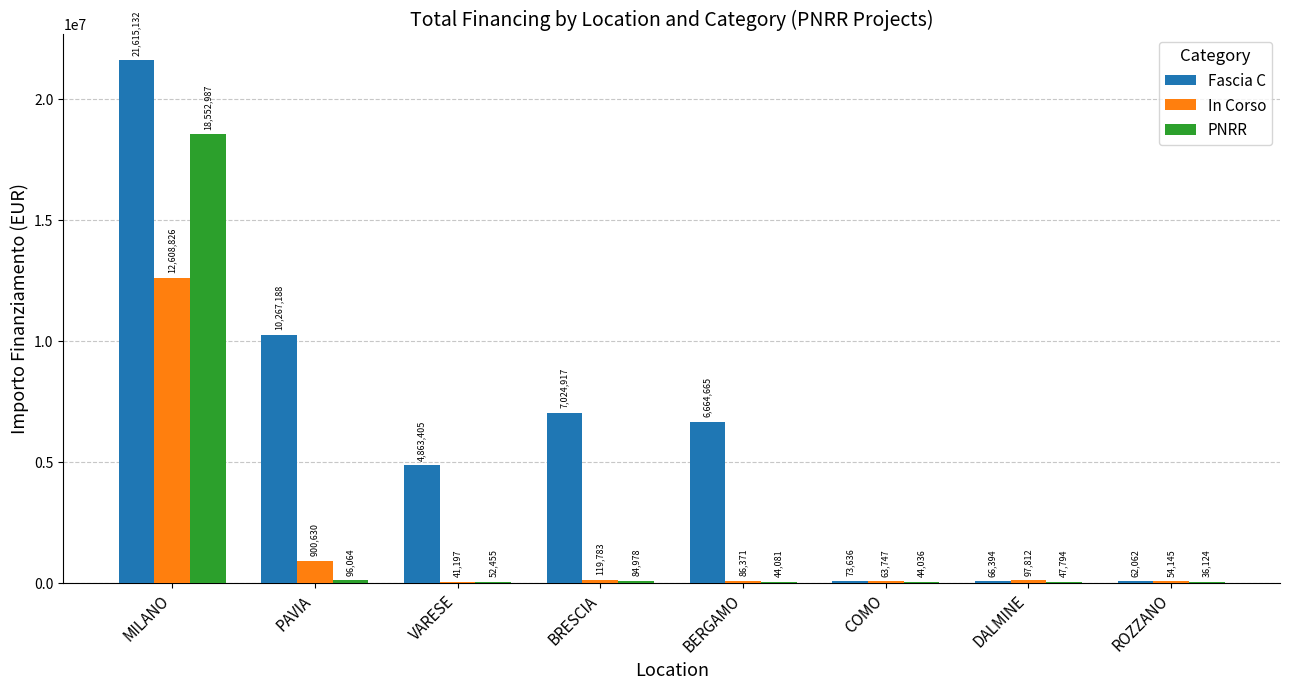

The value of Fascia C at BRESCIA is 7024917.0. True or false?

True